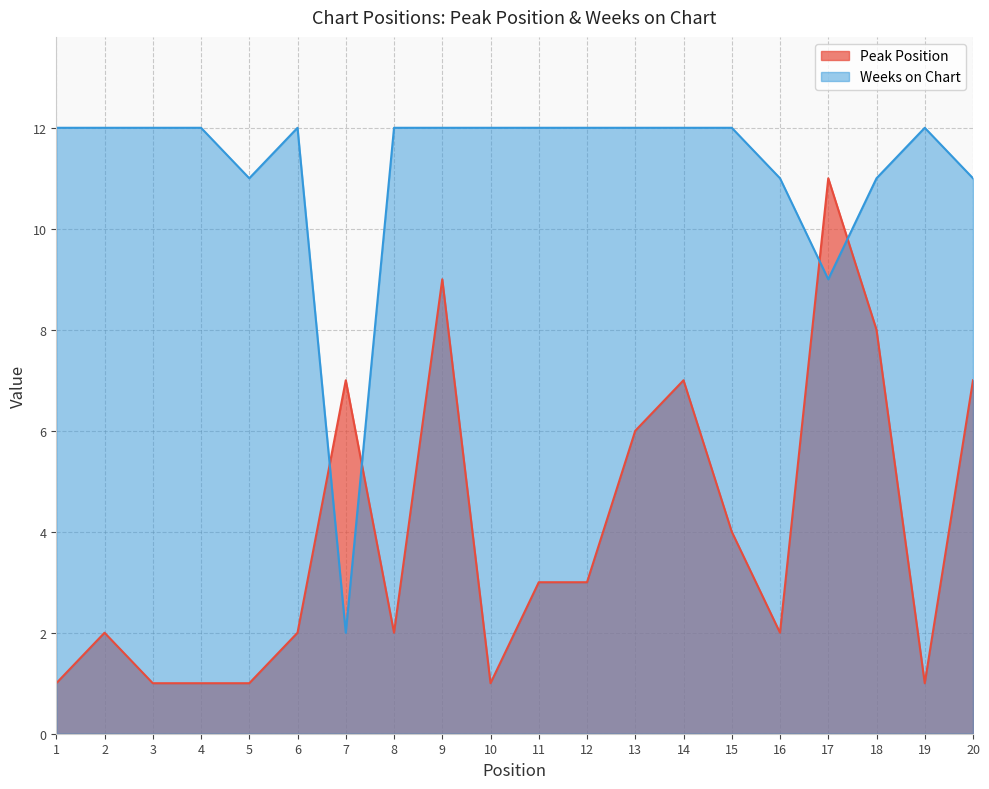

List the series in order of their peak value, highest first.

Weeks on Chart, Peak Position